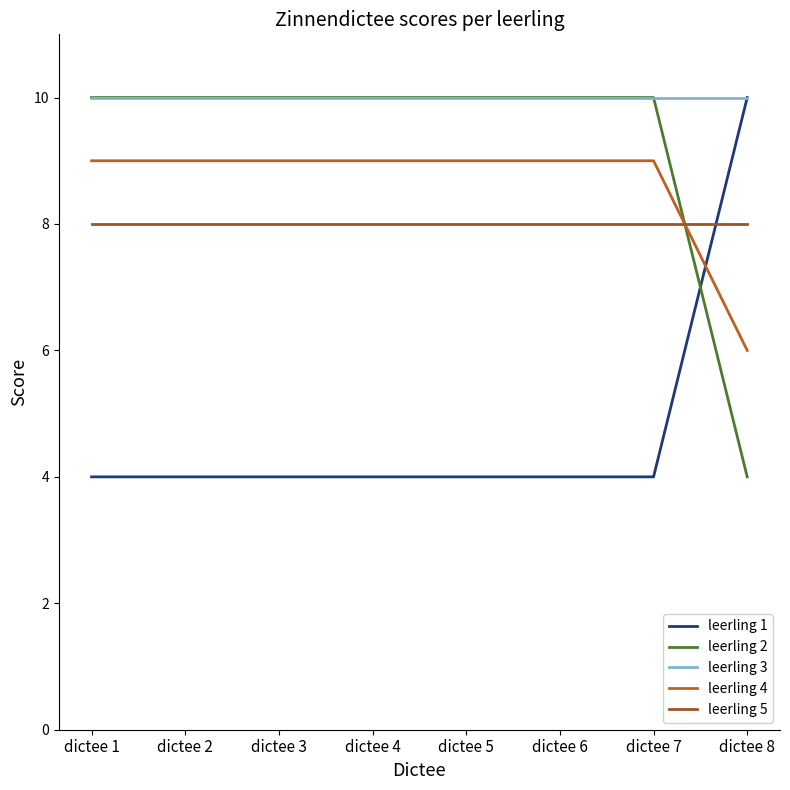

Which label corresponds to the largest value in the chart?

dictee 8